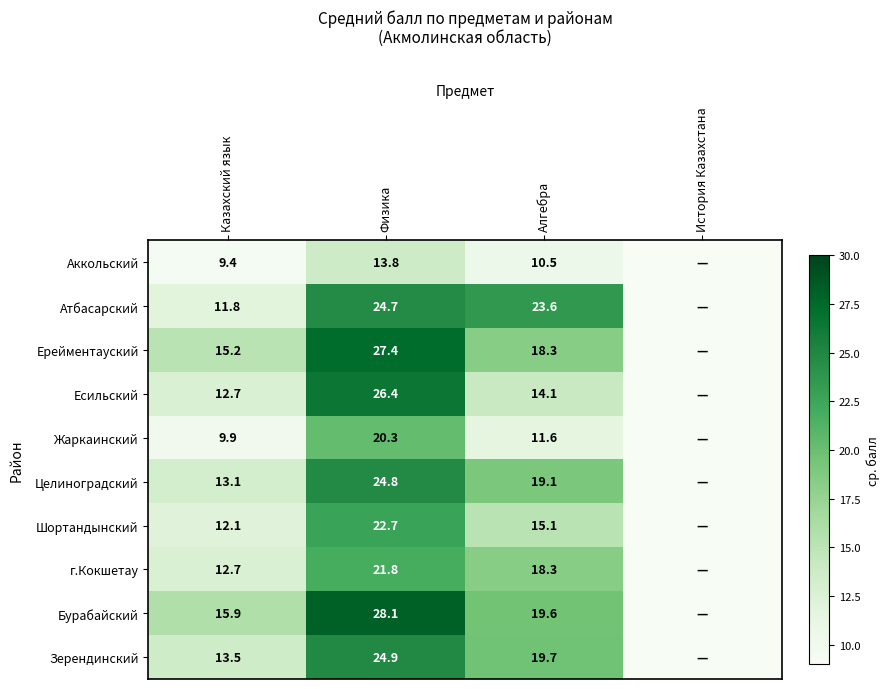

What is the spread (max minus min) of values at Казахский язык?

6.5